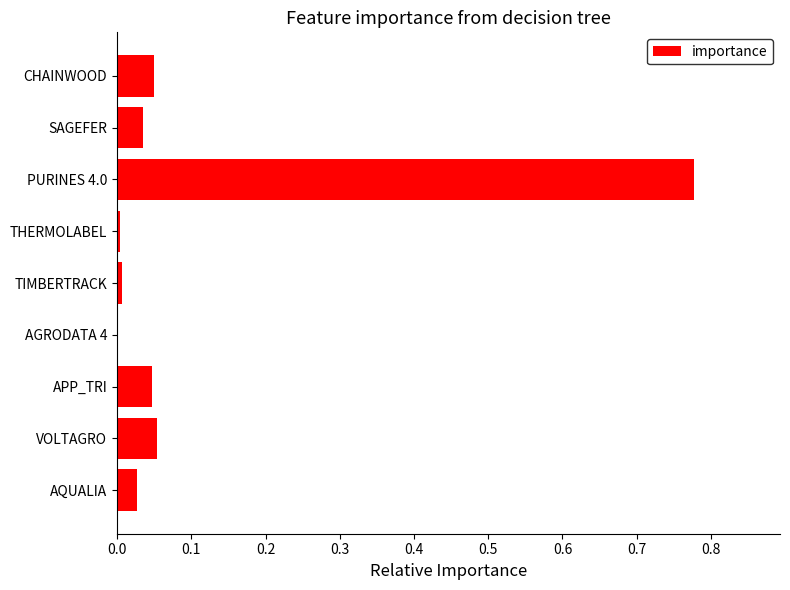

Between APP_TRI and TIMBERTRACK, which is larger?

APP_TRI